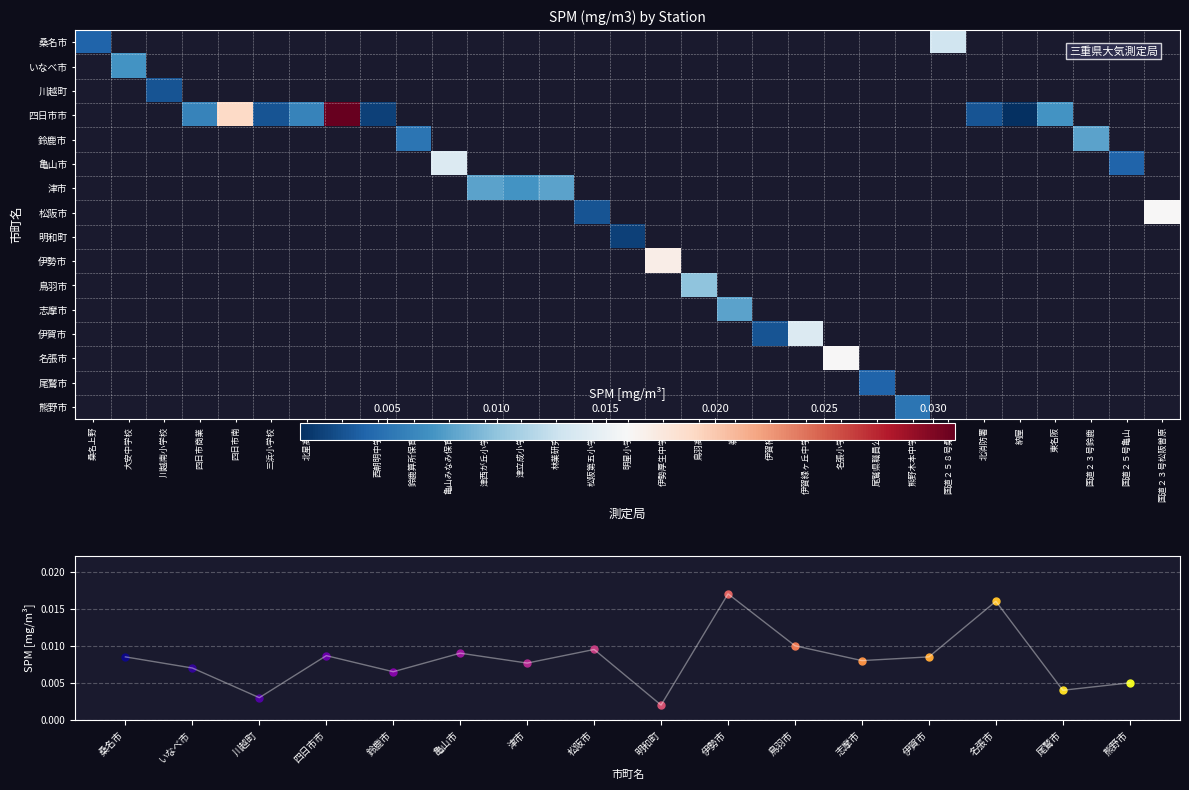

Rank the categories by 鳥羽市 value from lowest to highest.

桑名上野, 大安中学校, 川越南小学校, 四日市商業, 四日市南, 三浜小学校, 北星高校, 楠, 西朝明中学校, 鈴鹿算所保育所, 亀山みなみ保育園, 津西が丘小学校, 津立成小学校, 林業研究所, 松阪第五小学校, 明星小学校, 伊勢厚生中学校, 鳥羽高校, 鵜方, 伊賀柘植, 伊賀緑ヶ丘中学校, 名張小学校, 尾鷲県職員公舎, 熊野木本中学校, 国道２５８号桑名, 北消防署, 納屋, 東名阪, 国道２３号鈴鹿, 国道２５号亀山, 国道２３号松阪曽原